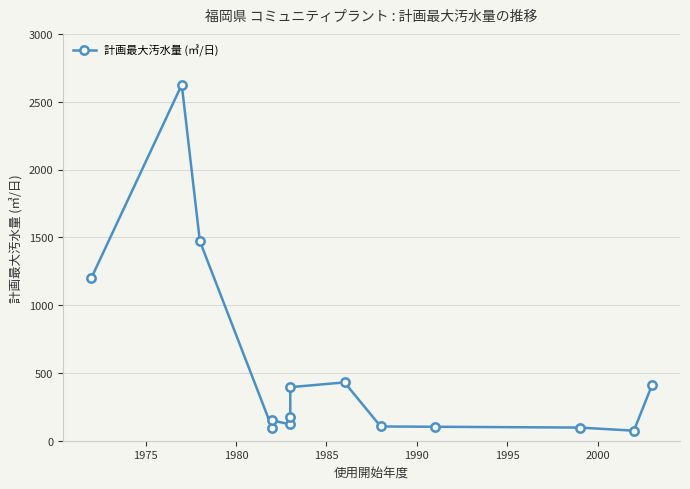

What is the value of the 2nd point from the left?

2625